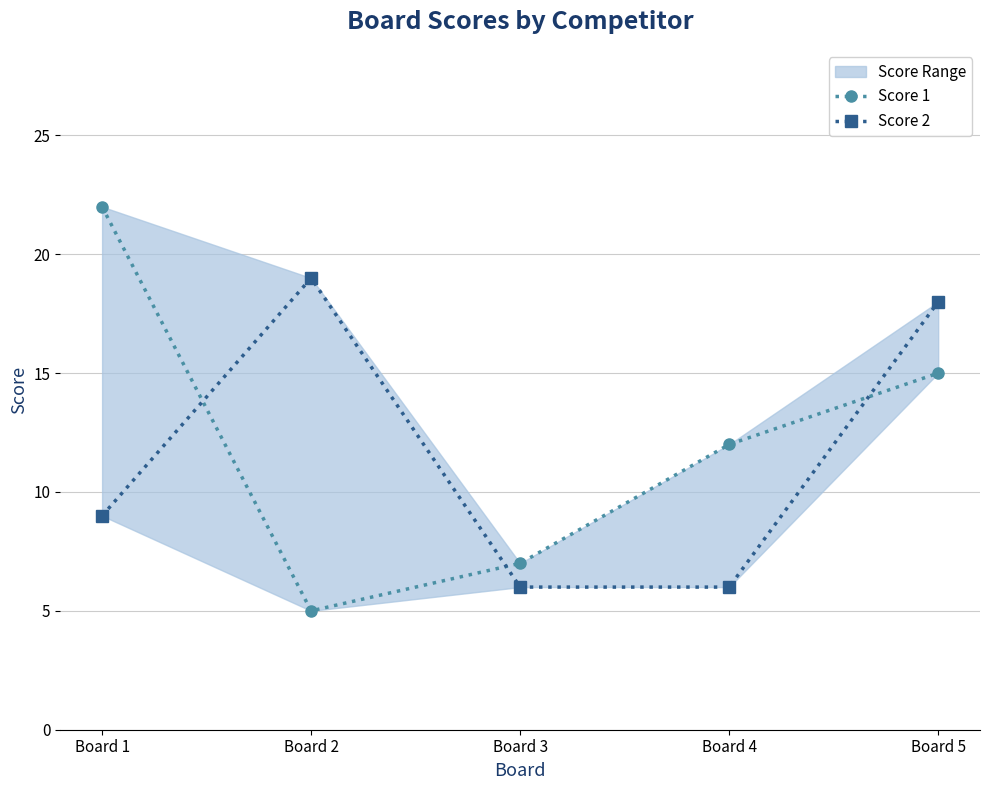

Where is Score 1 nearest to the value 13?

Board 4